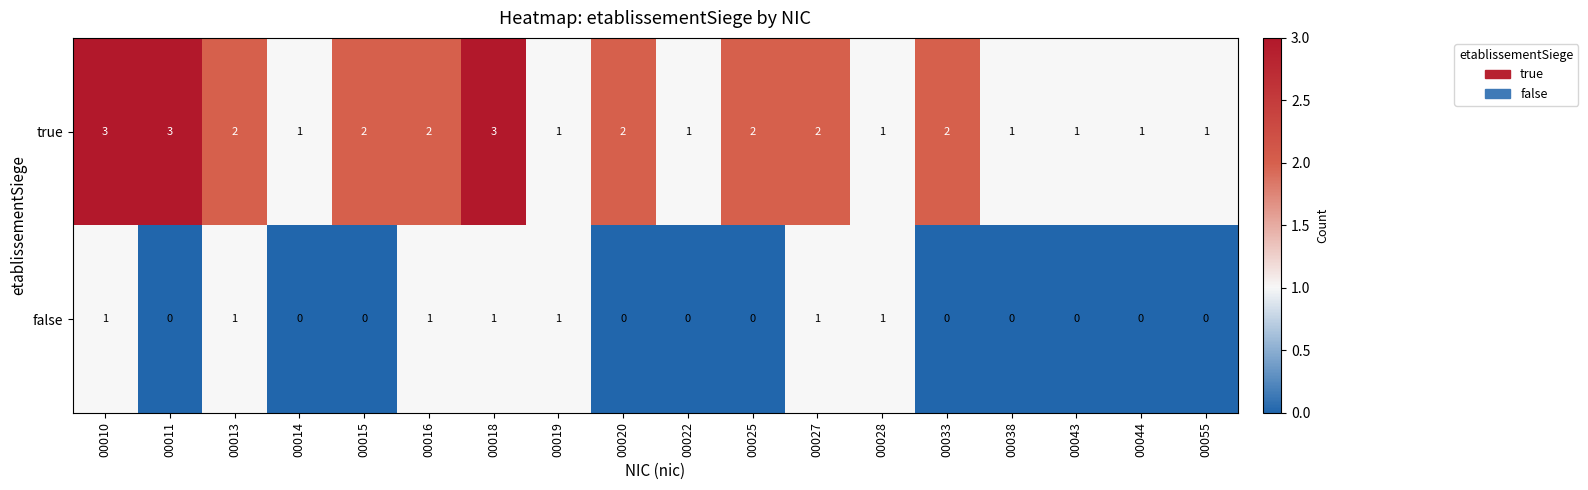

Rank the series at 00018 from highest to lowest value.

true, false